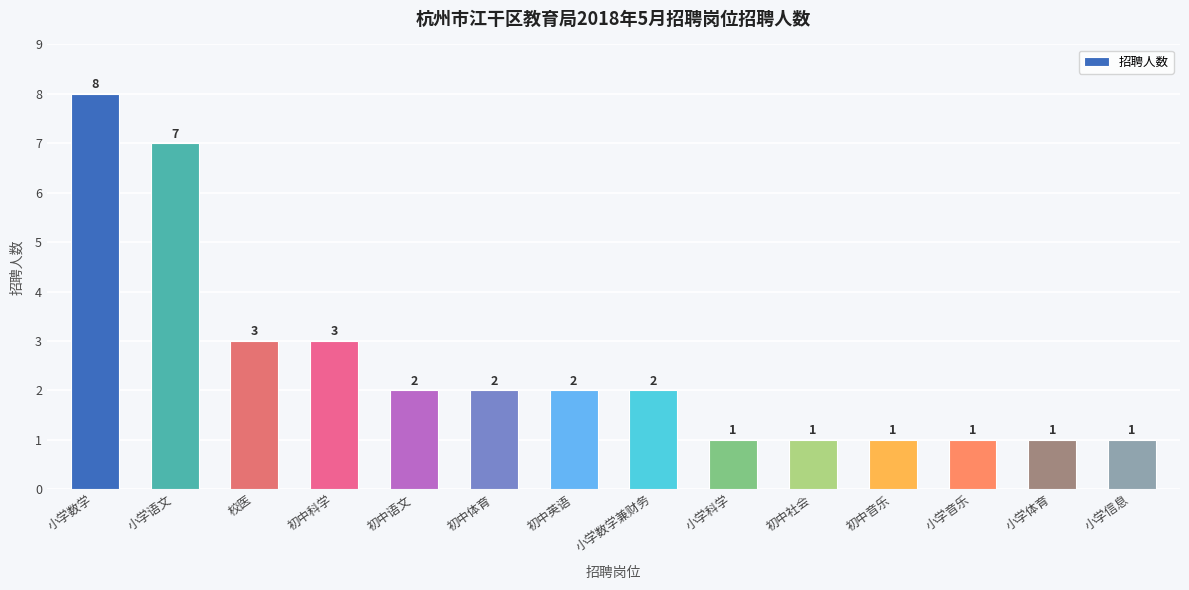

What position from the left is 小学体育?

13